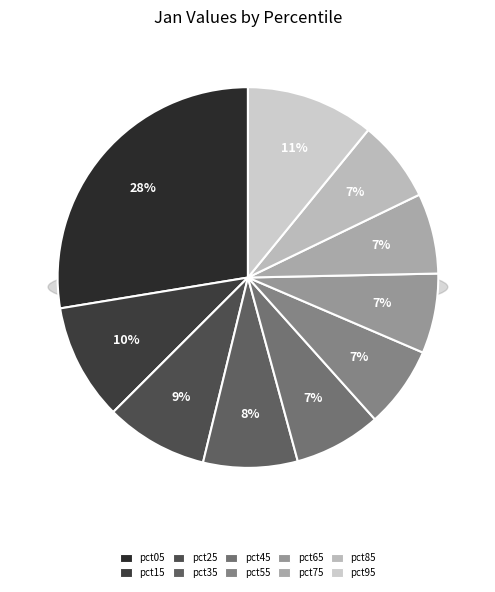

What is the total percentage of pct55 and pct85?

13.9%